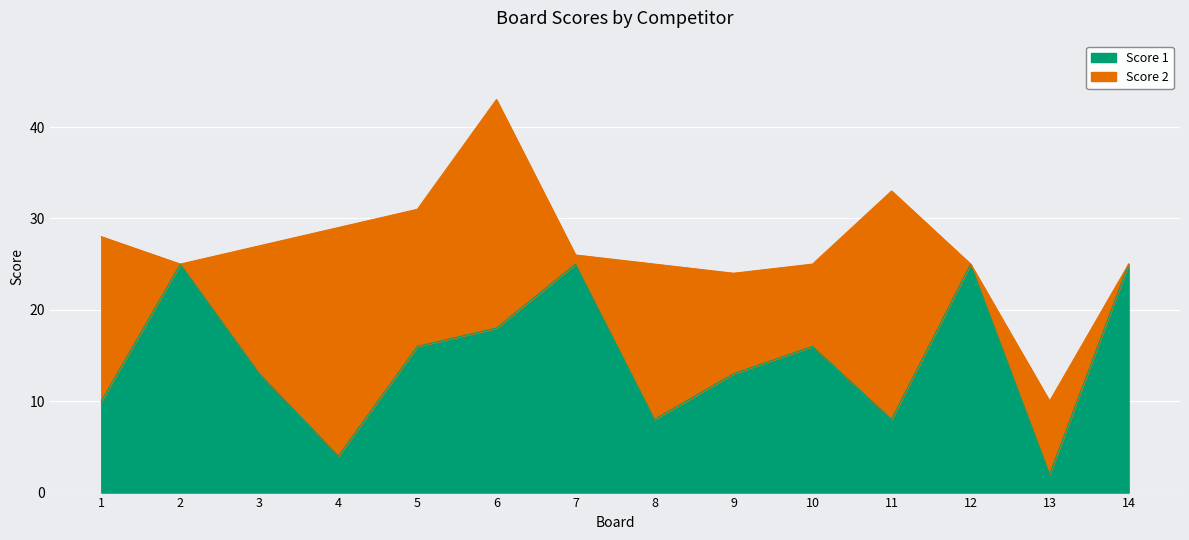

How many data points does each series have?

14